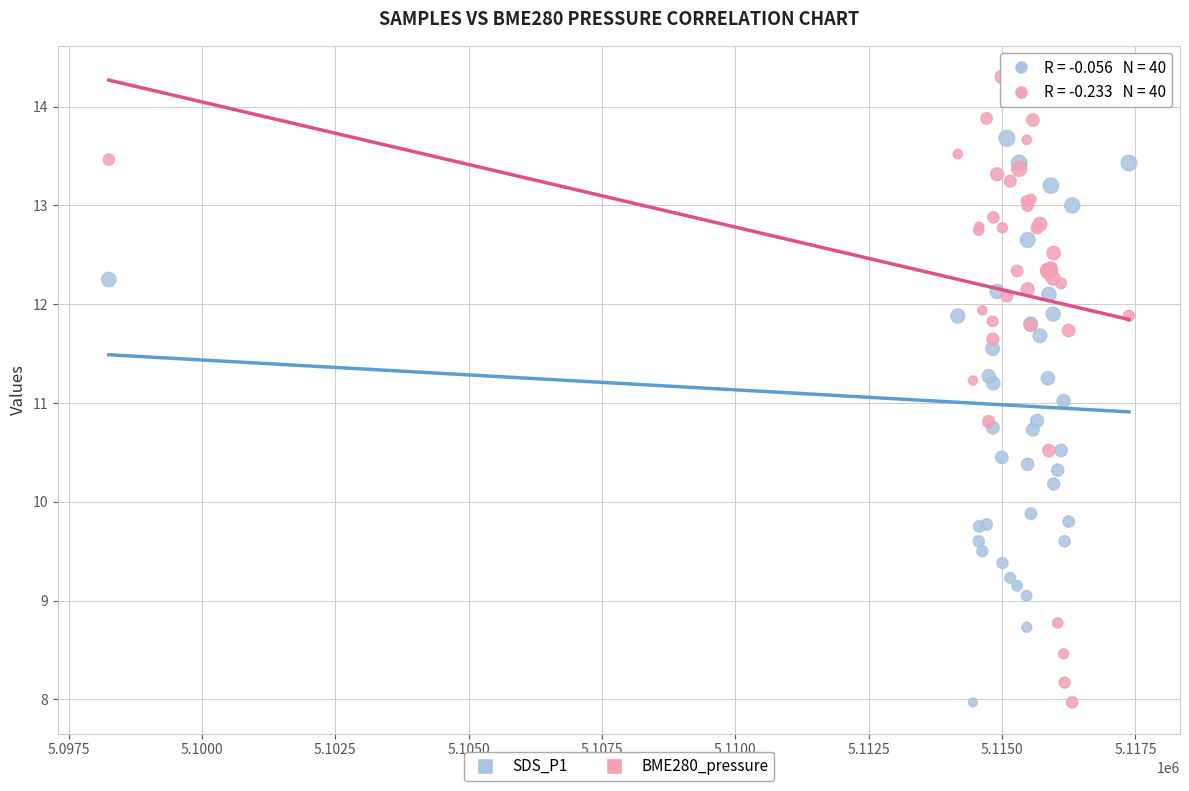

What is the X range (max minus min) for the scatter plot?

19126.0